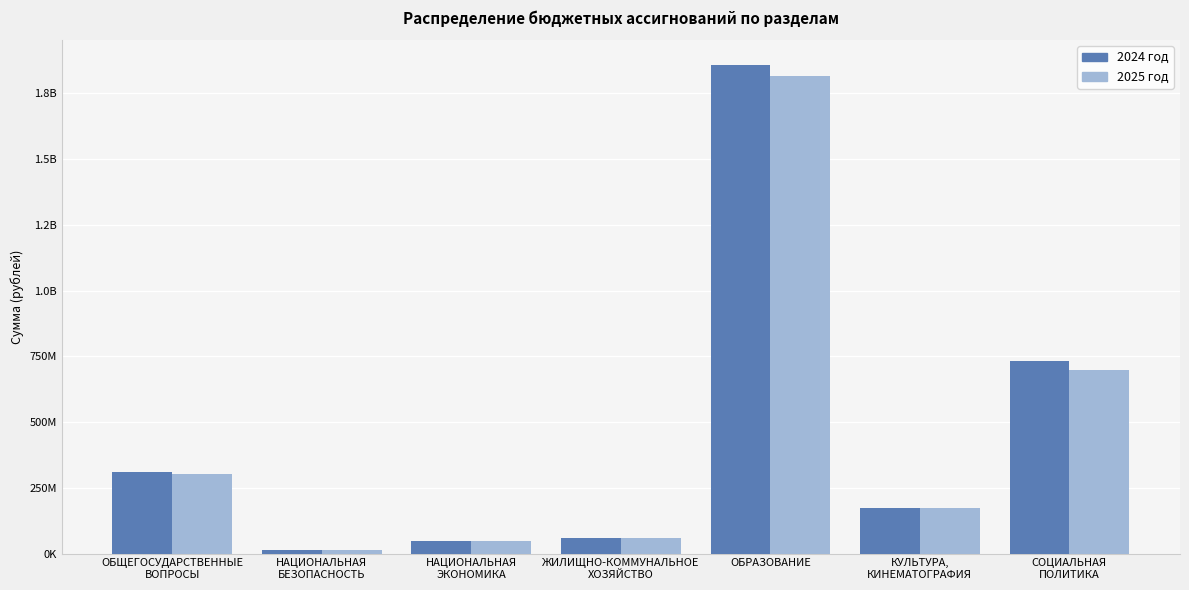

Does the chart contain any negative values?

No